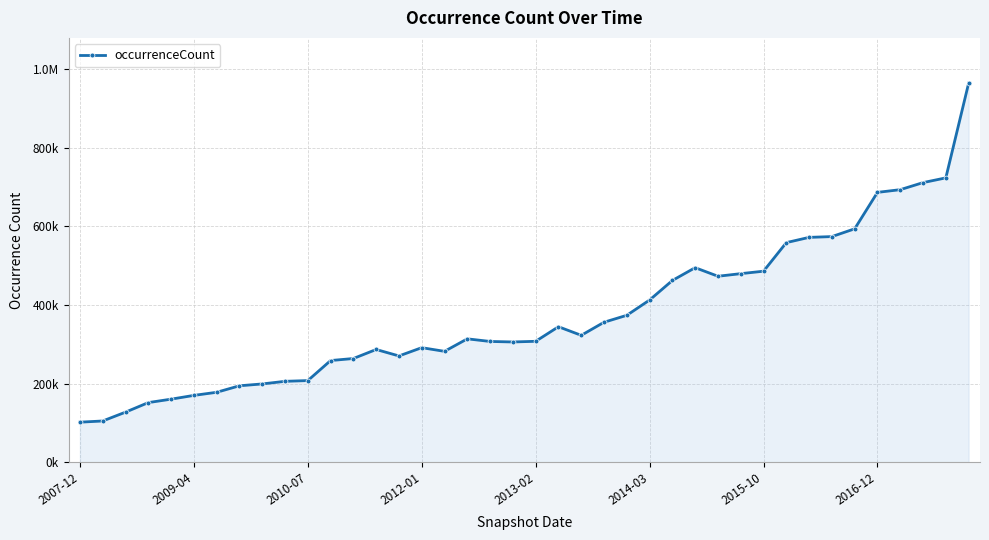

Where is the first local minimum?

14